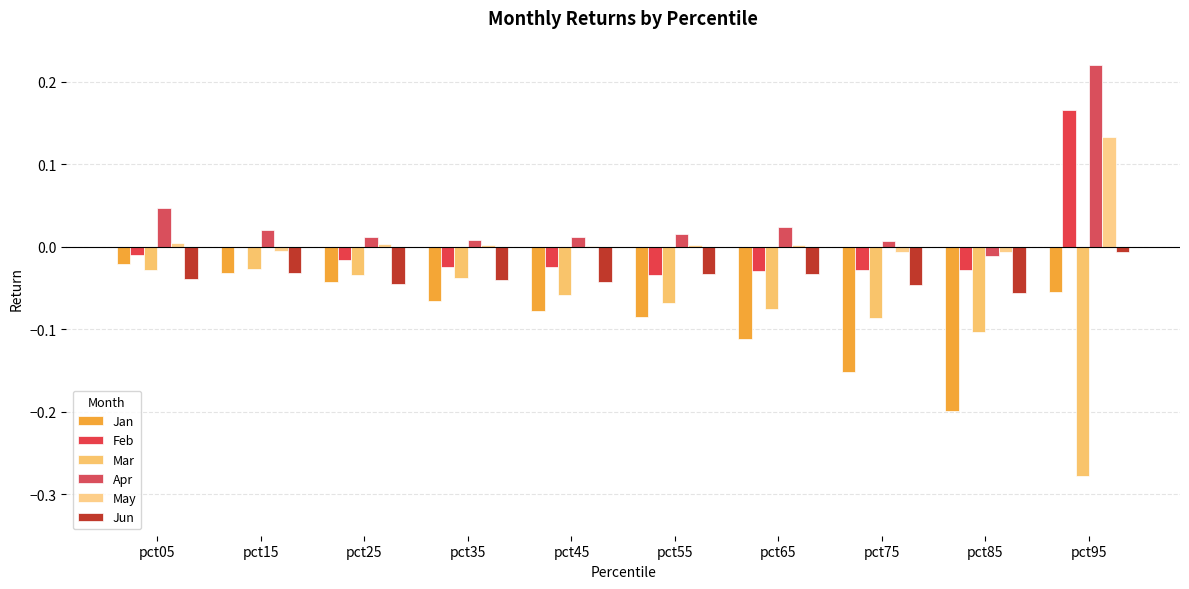

How many data points does each series have?

10